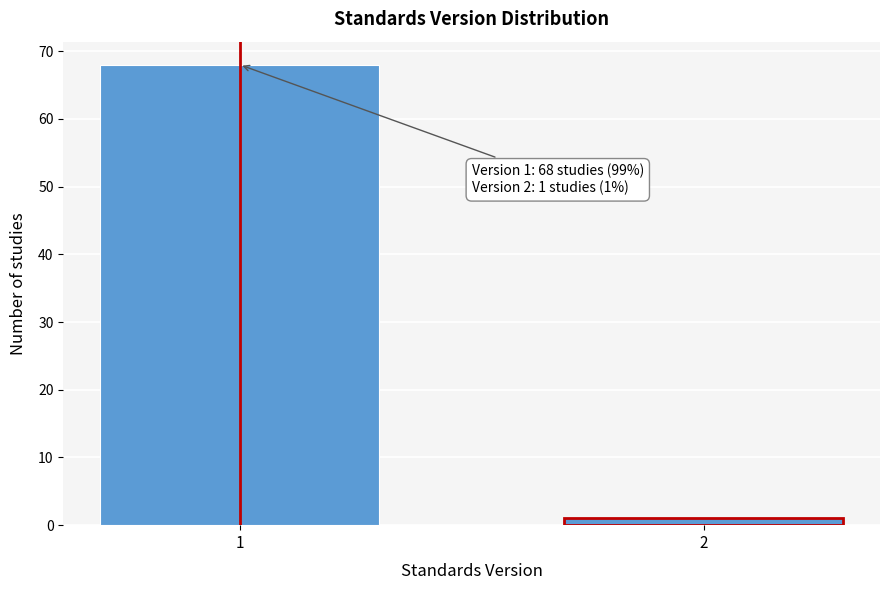

Reading left to right, what are all the values shown in this chart?

1=68	2=1